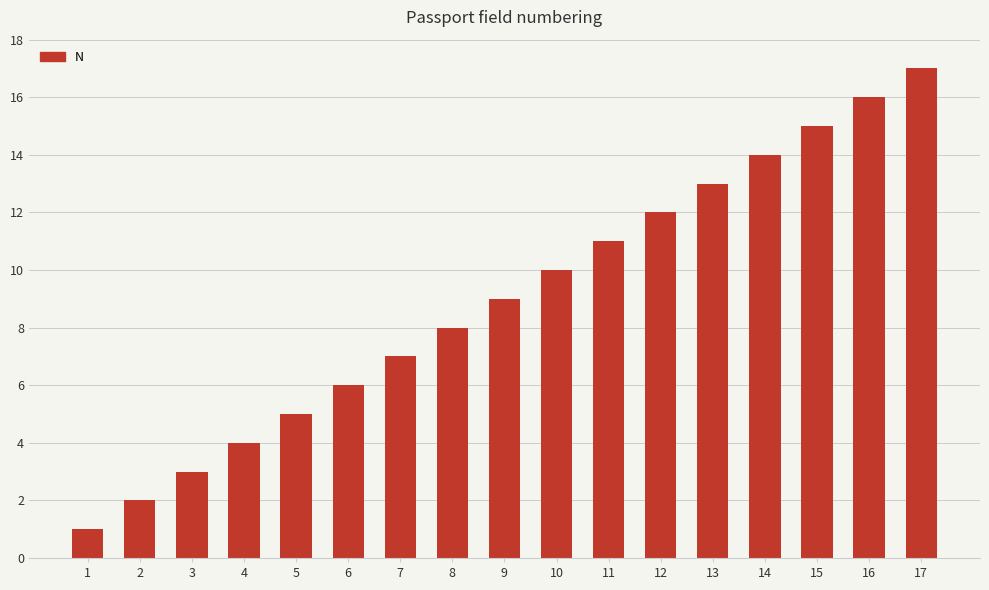

How many categories are shown in the chart?

17